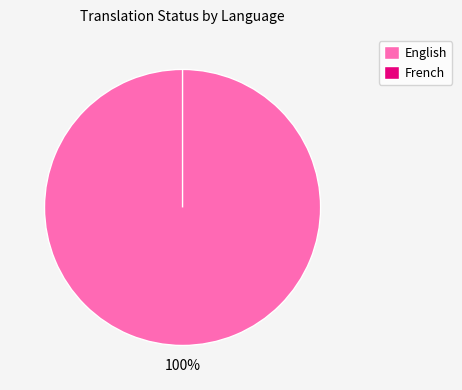

True or false: English accounts for 100% of the total.

True